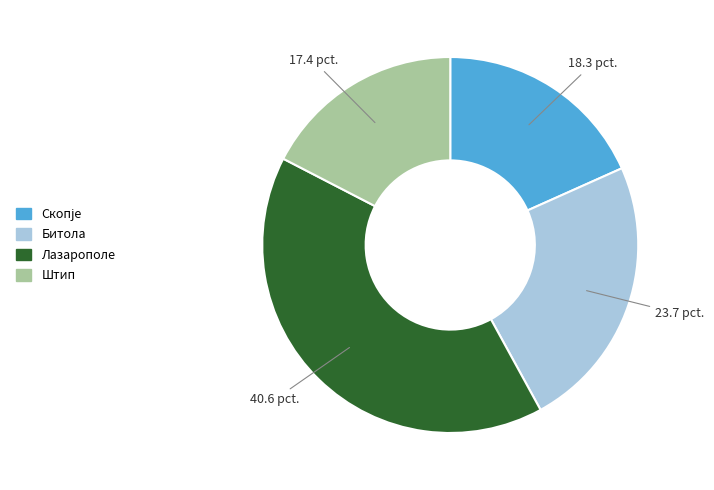

What is the ratio of the value at Битола to the value at Штип?

1.4